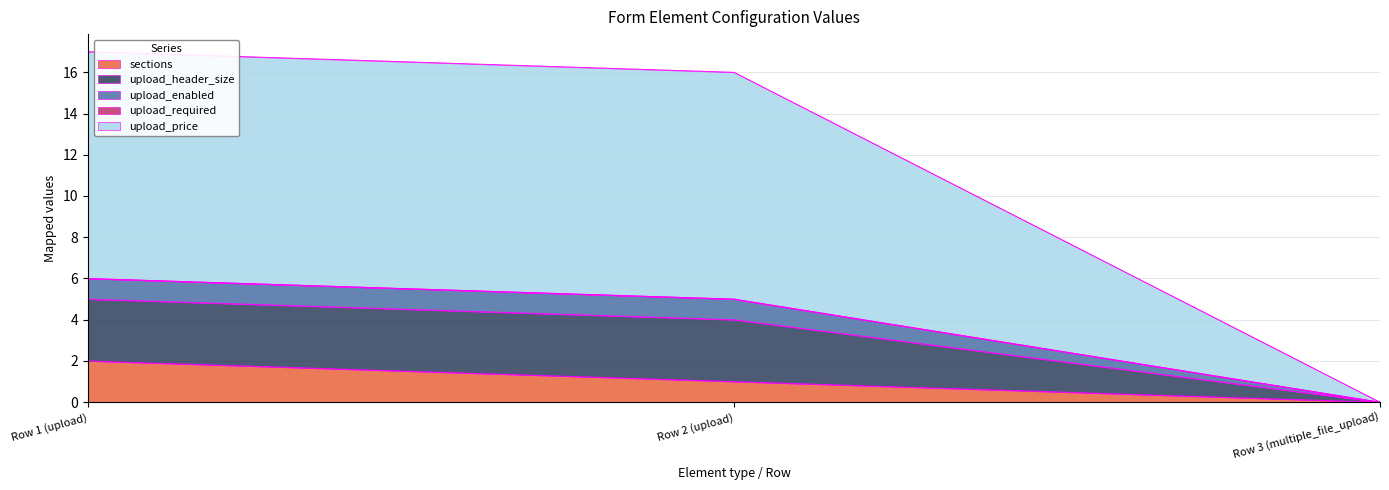

At which category is the sum across all series the highest?

Row 1 (upload)